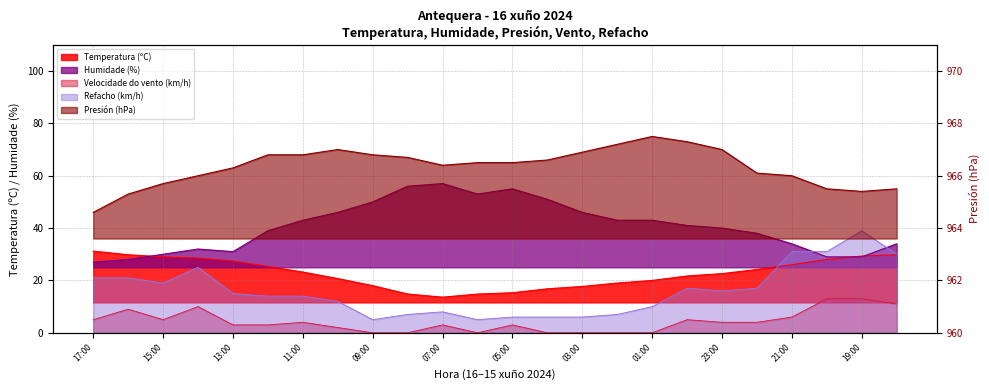

What are all the series names shown in the legend?

Temperatura (ºC), Humidade (%), Presión (hPa), Velocidade do vento (km/h), Refacho (km/h)